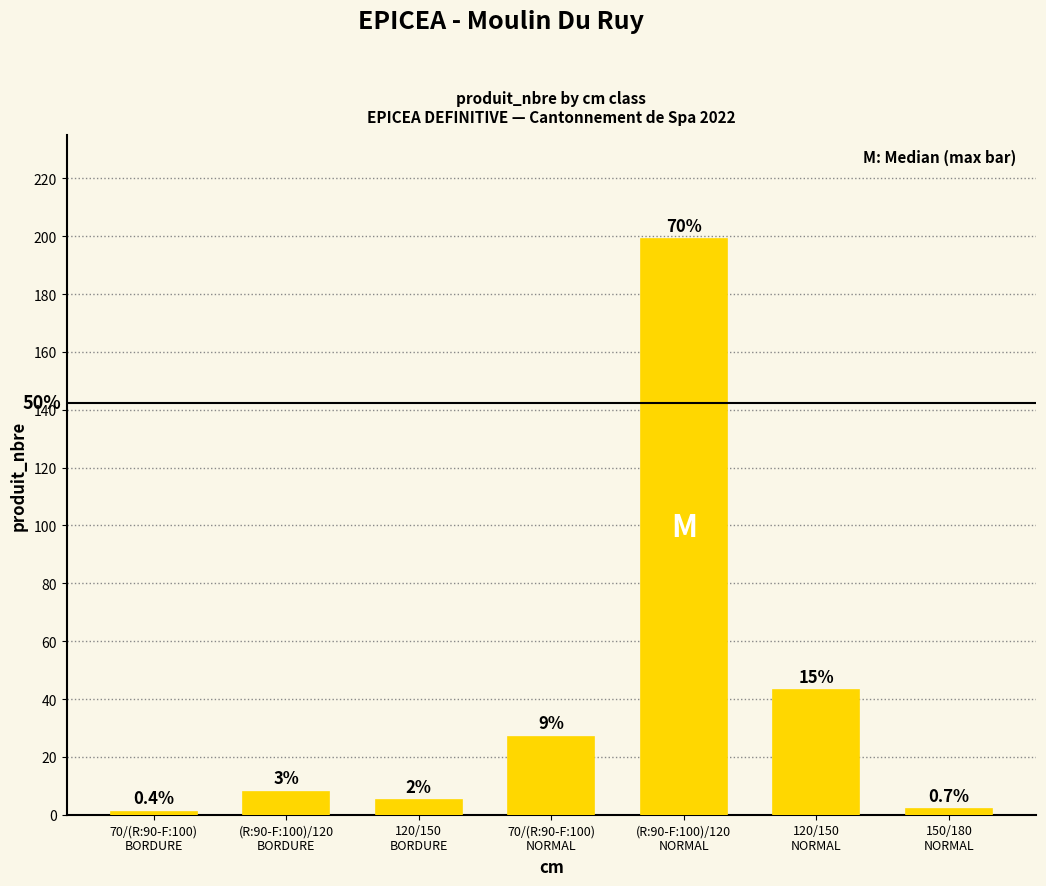

What is the sum of the values at 120/150
NORMAL and 70/(R:90-F:100)
NORMAL?

70